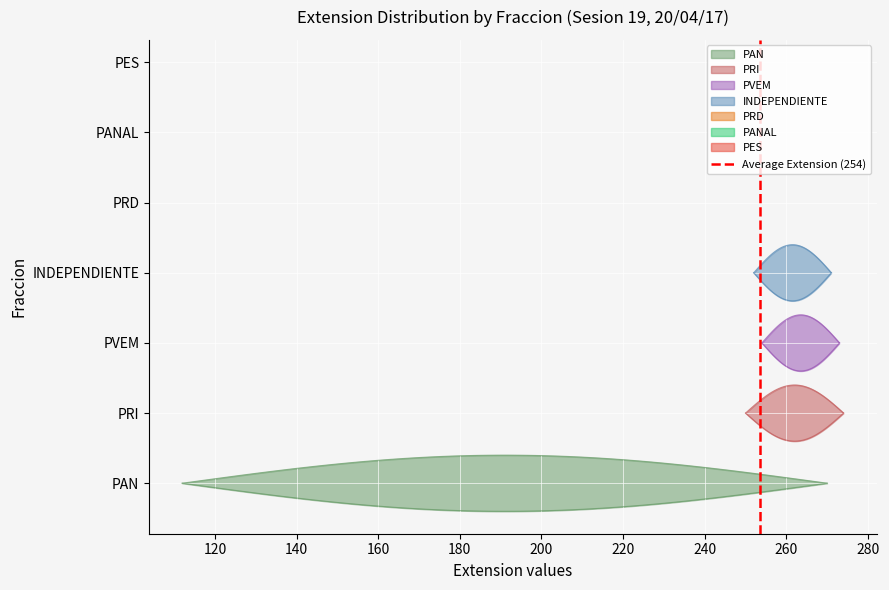

Is it true that the value at 120 is 2?

False